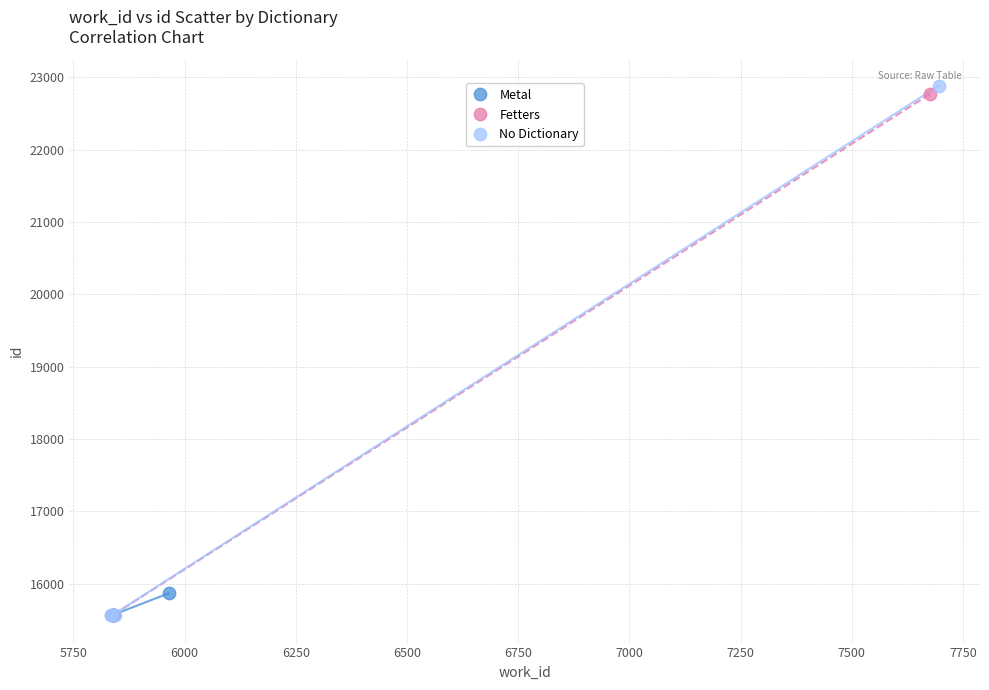

Which series reaches the maximum Y coordinate?

No Dictionary